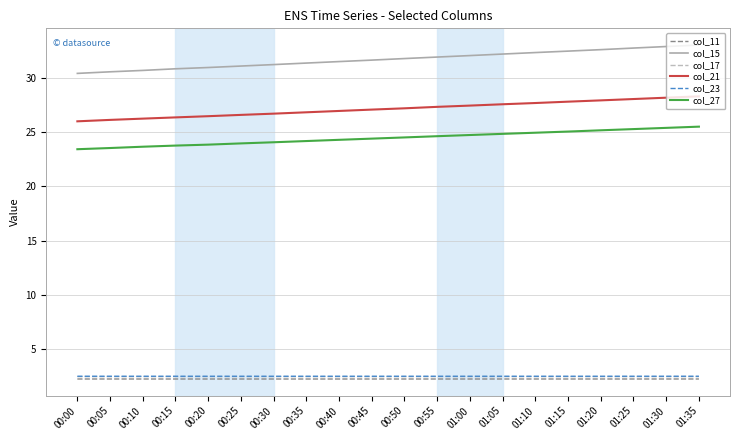

True or false: col_17 and col_21 cross at least once.

False